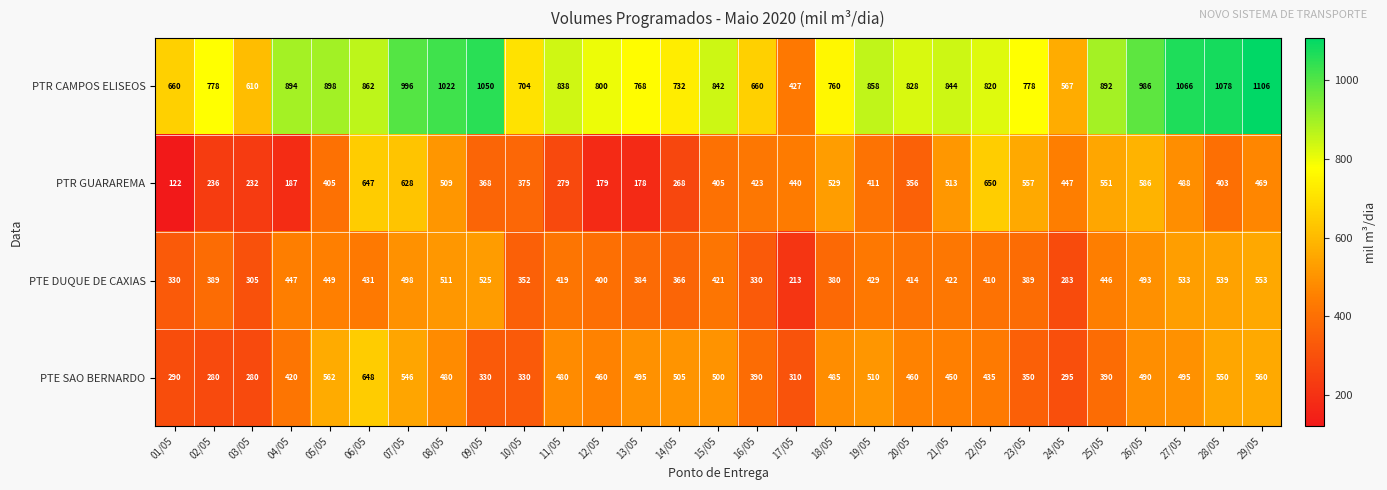

The PTR CAMPOS ELISEOS series shows 1517 at 21/05. True or false?

False